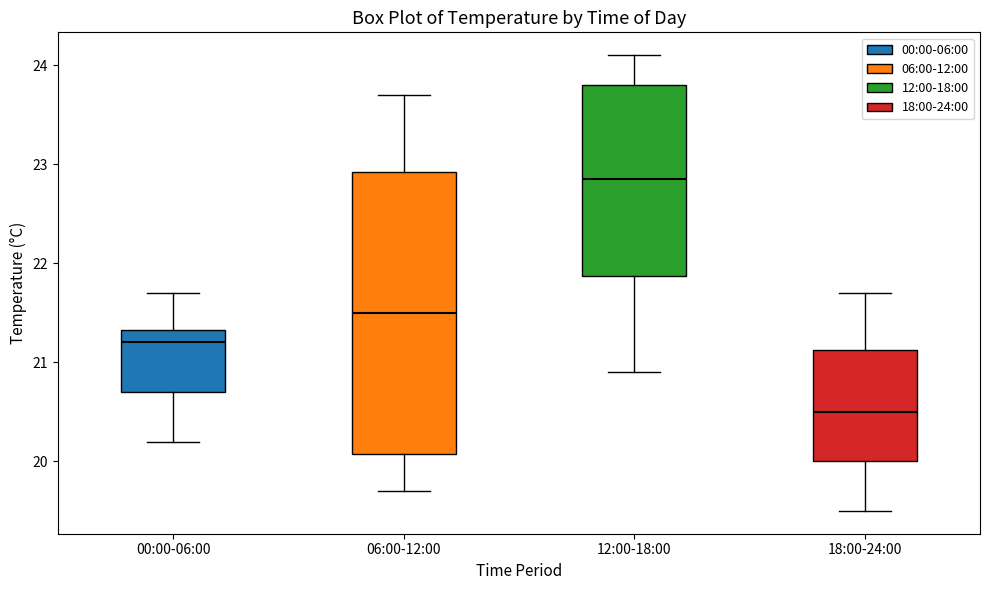

Reading left to right, read every box against the y-axis: the position of its median line, the range the box covers, and the ends of its whiskers. The values are not printed on the chart, so give them approximately, as read against the axis.

00:00-06:00: median 21.2, box 20.7 to 21.3, whiskers 20.2 to 21.7
06:00-12:00: median 21.5, box 20.1 to 22.9, whiskers 19.7 to 23.7
12:00-18:00: median 22.9, box 21.9 to 23.8, whiskers 20.9 to 24.1
18:00-24:00: median 20.5, box 20.0 to 21.1, whiskers 19.5 to 21.7